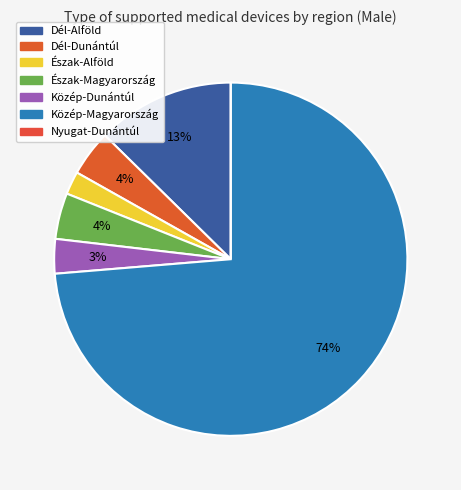

How many segments does this pie chart have?

7